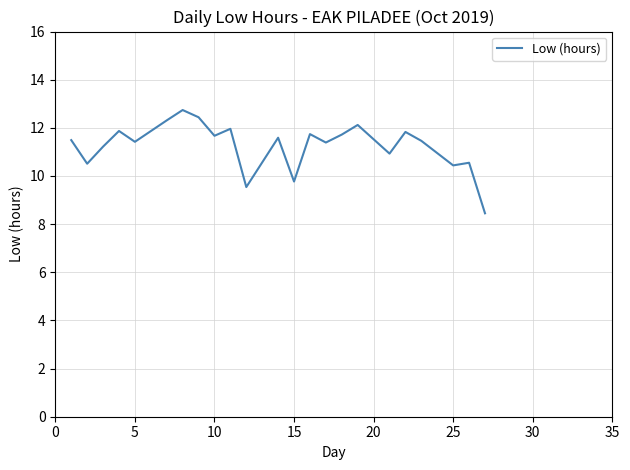

What is the sum of all values?

259.2